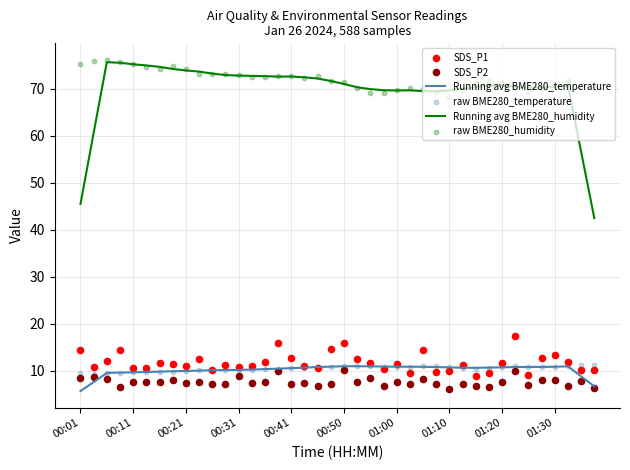

True or false: Running avg BME280_humidity and Running avg BME280_temperature cross at least once.

False